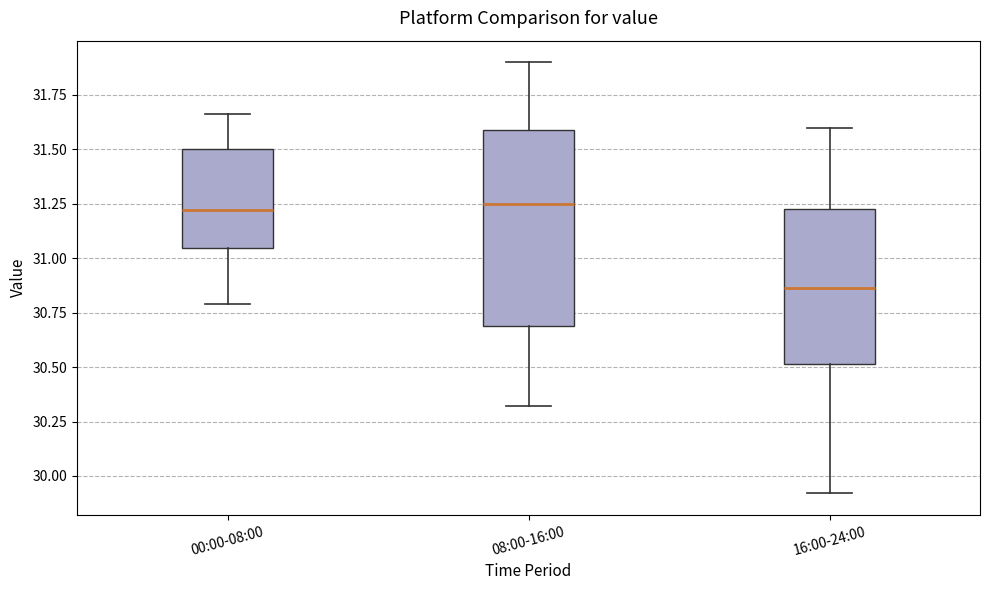

Where is the lower edge of the box for 08:00-16:00 on the y-axis? The values are not printed on the chart, so give them approximately, as read against the axis.

30.70